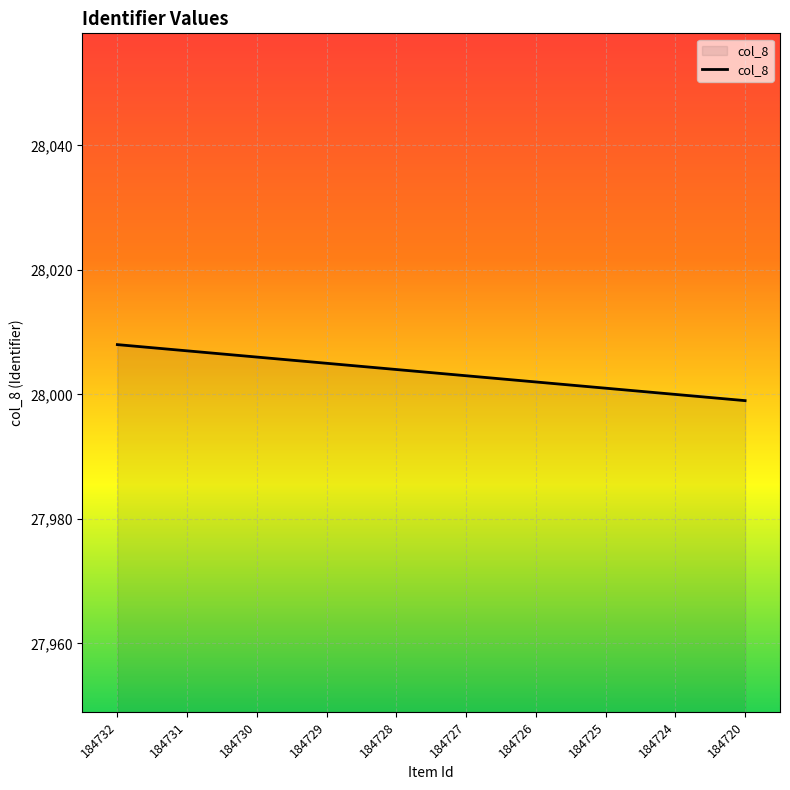

Rank the categories by value from highest to lowest.

184732, 184731, 184730, 184729, 184728, 184727, 184726, 184725, 184724, 184720